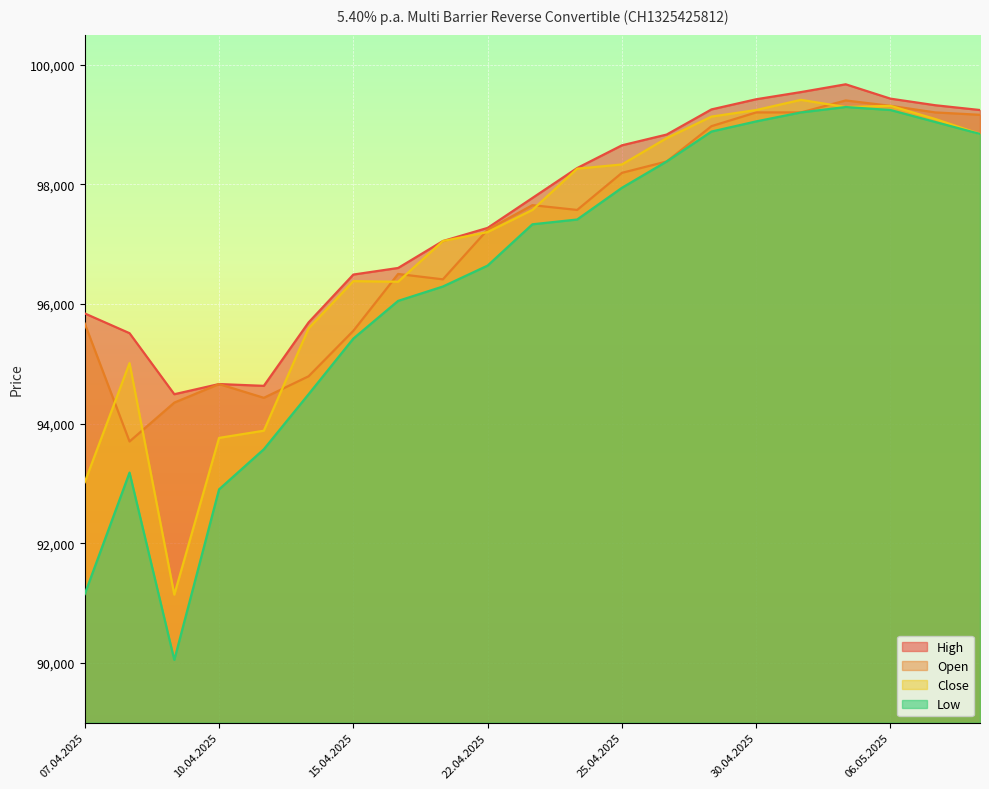

How many lines are shown in the chart?

4